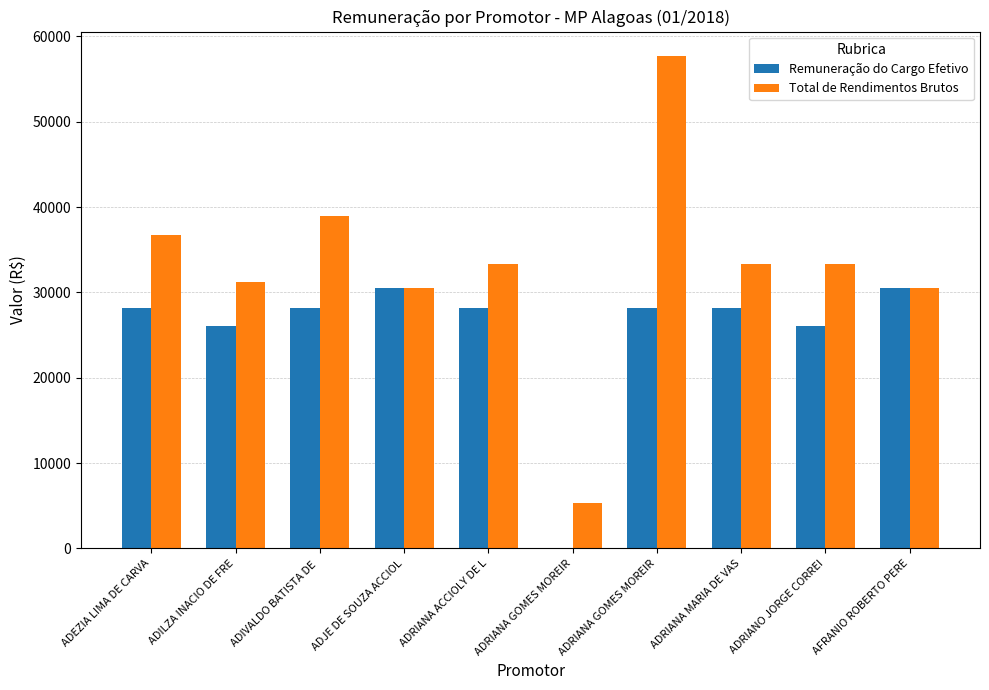

What is the highest value of the Remuneração do Cargo Efetivo series?

30471.1